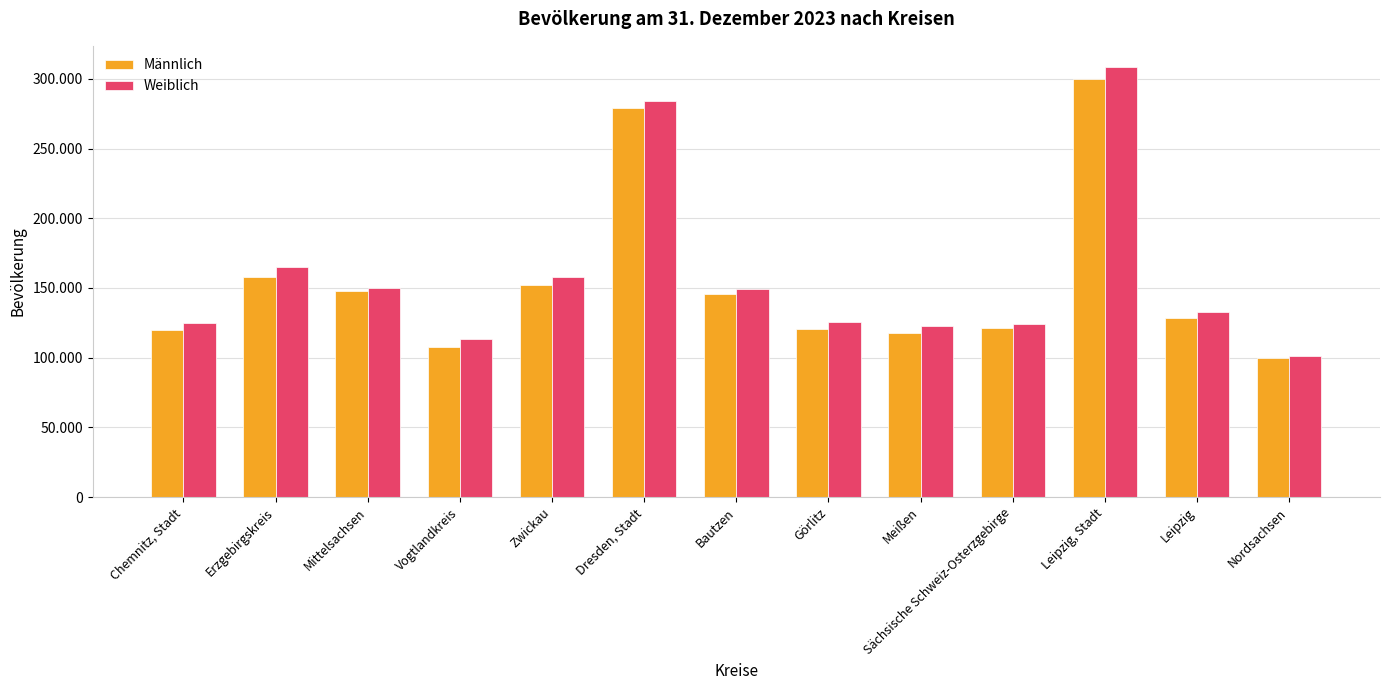

What is the difference between the highest and lowest values at Nordsachsen?

1676